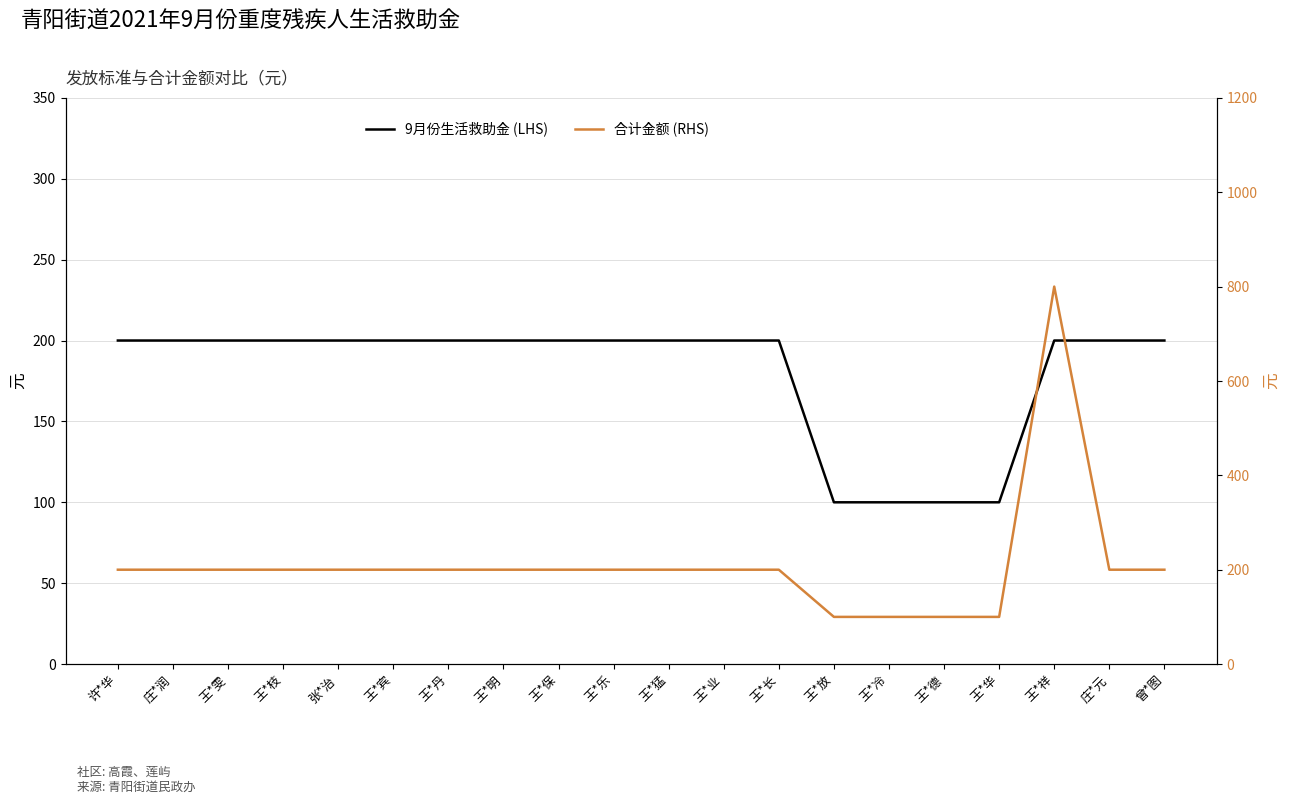

How many data points in 合计金额 (RHS) are above 200?

1